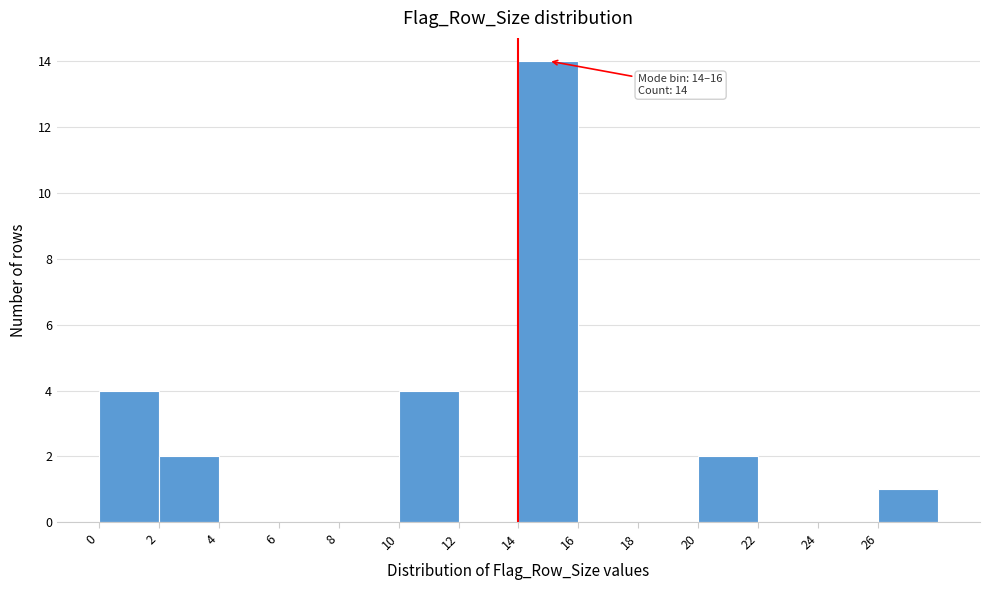

Over which range of the x-axis is the bar tallest?

14 to 16